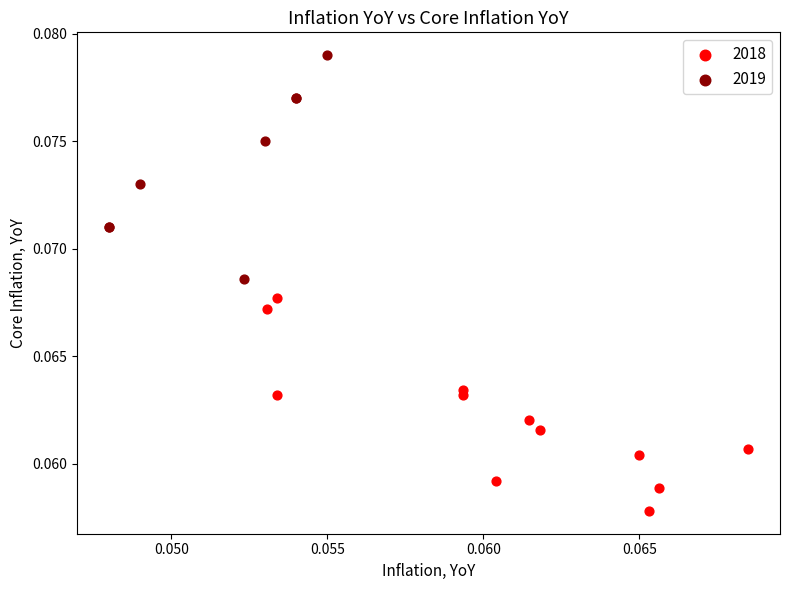

Which series contains the lowest Y value?

2018